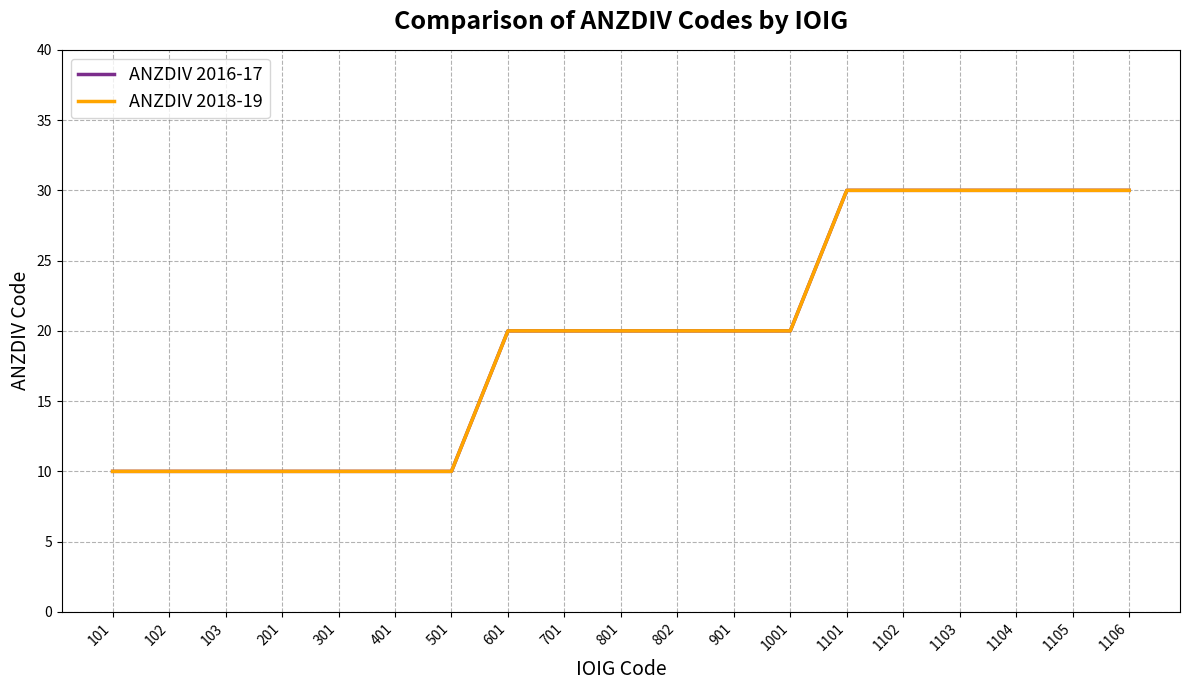

Reading left to right, extract all data points from this chart.

ANZDIV 2016-17: 10	10	10	10	10	10	10	20	20	20	20	20	20	30	30	30	30	30	30
ANZDIV 2018-19: 10	10	10	10	10	10	10	20	20	20	20	20	20	30	30	30	30	30	30